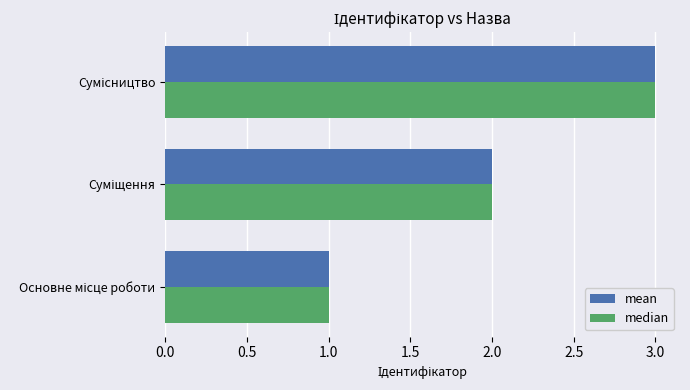

What is the highest value of the median series?

3